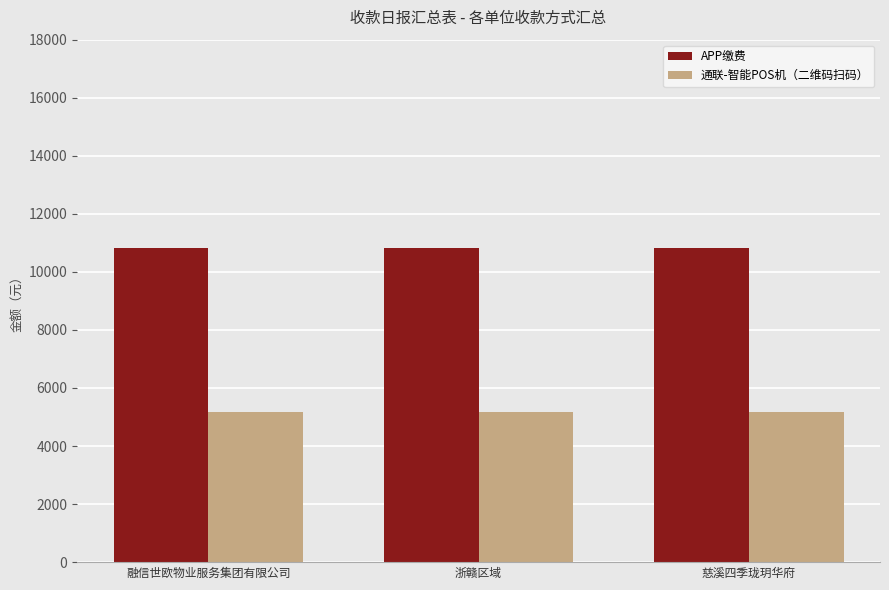

What is the lowest value of the APP缴费 series?

10832.5